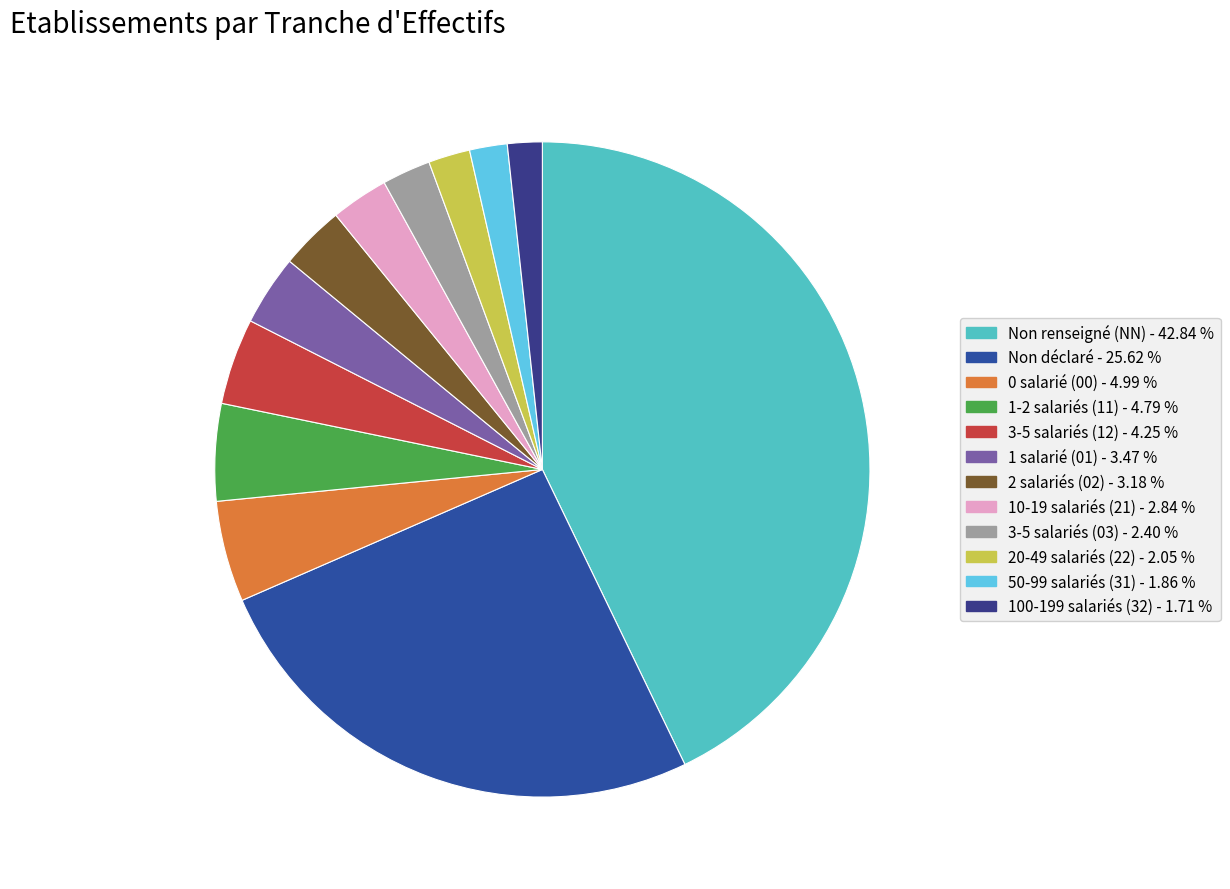

Count the number of slices in the pie.

12